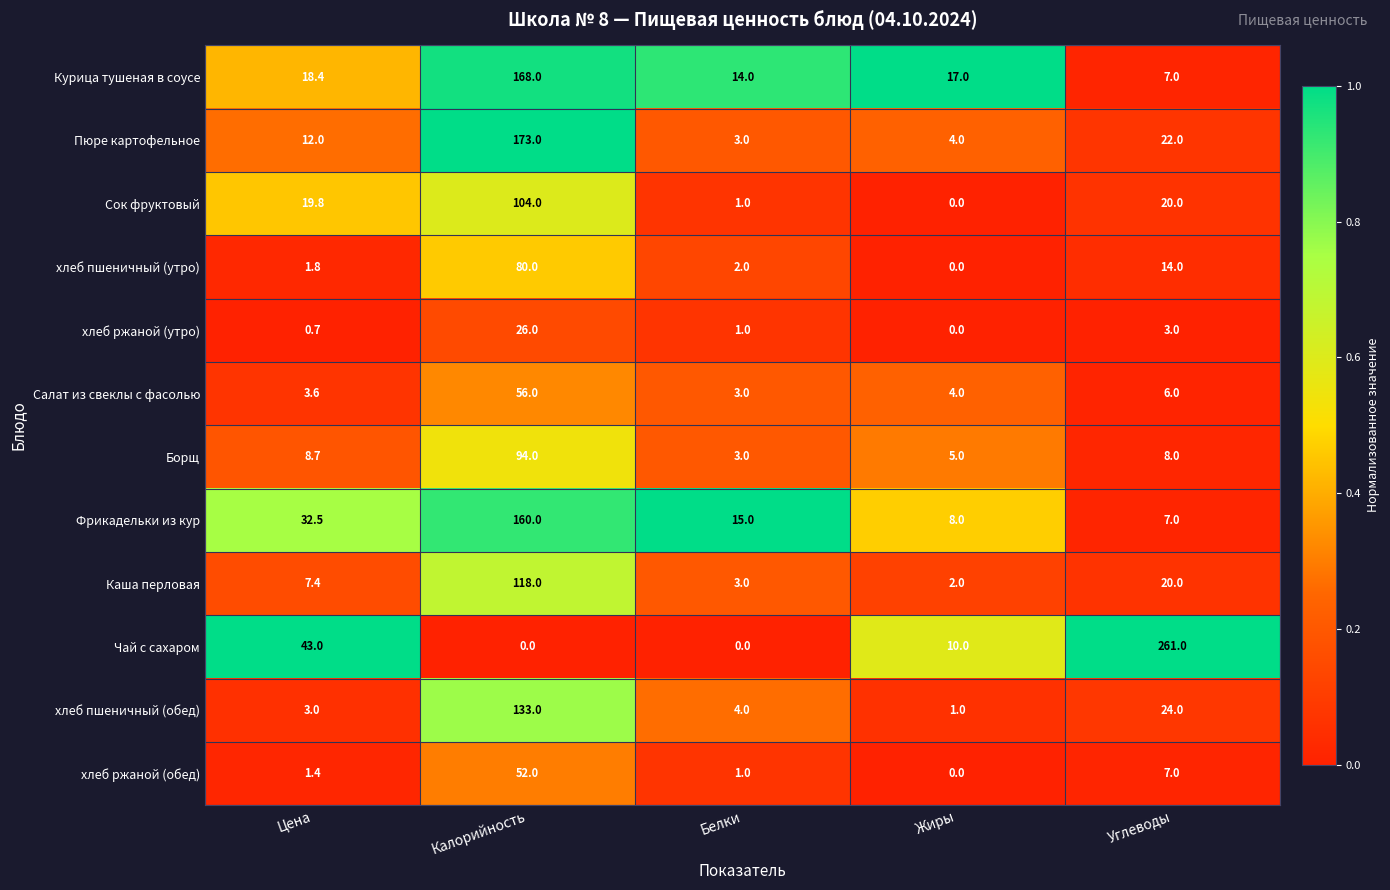

What is the maximum value shown in the chart?

261.0